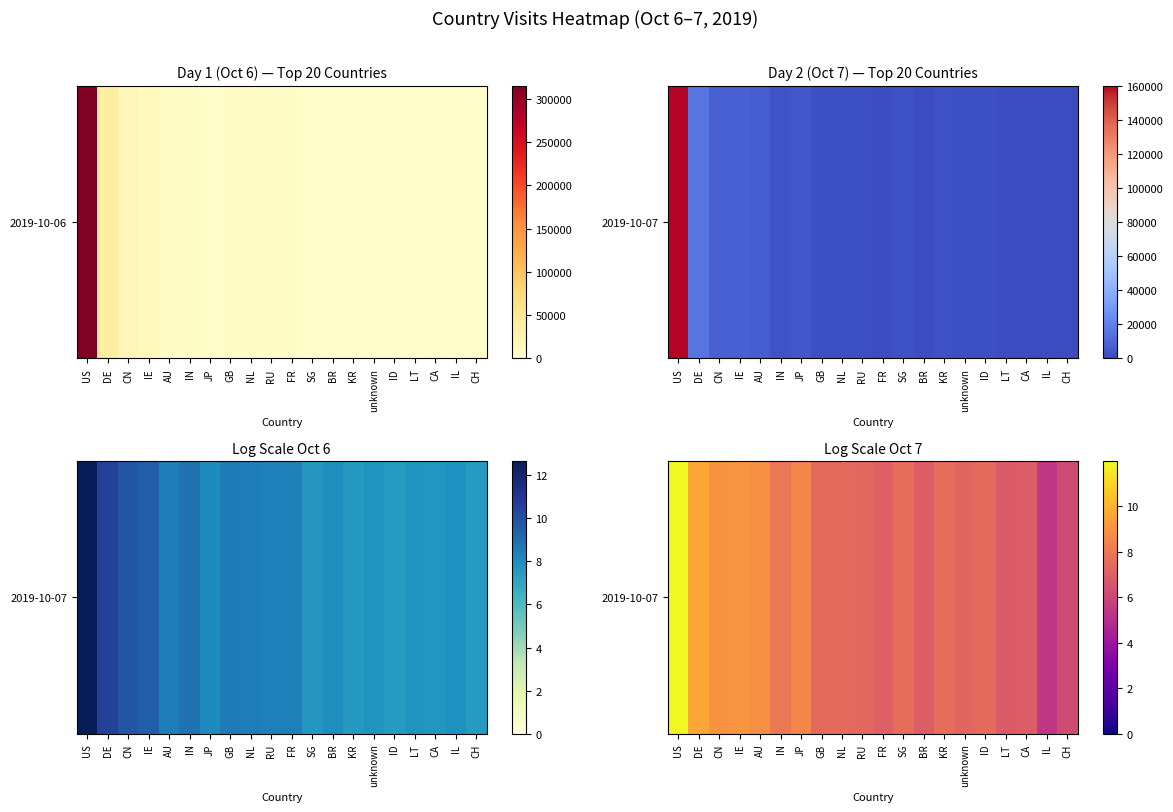

Reading left to right, what are all the values shown in this chart?

12.0	9.6	8.9	9.0	8.8	7.9	8.5	7.4	7.4	7.4	7.1	7.6	6.9	7.6	7.2	7.5	6.8	6.9	5.4	6.2